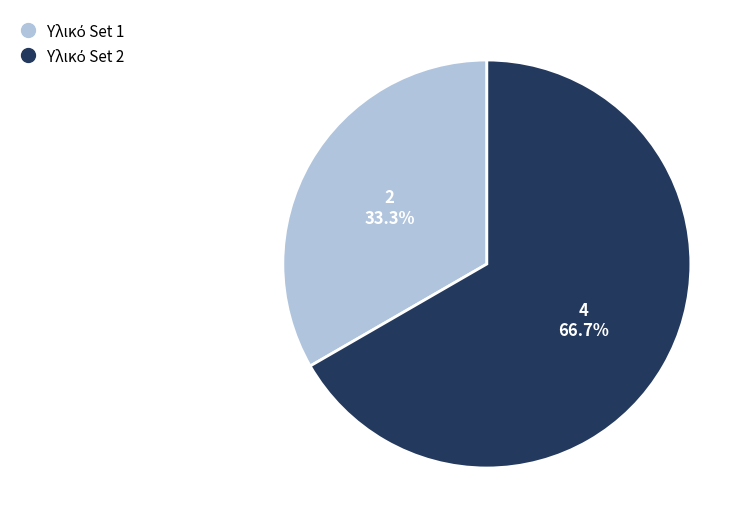

Is there any slice that represents more than half of the pie?

Yes